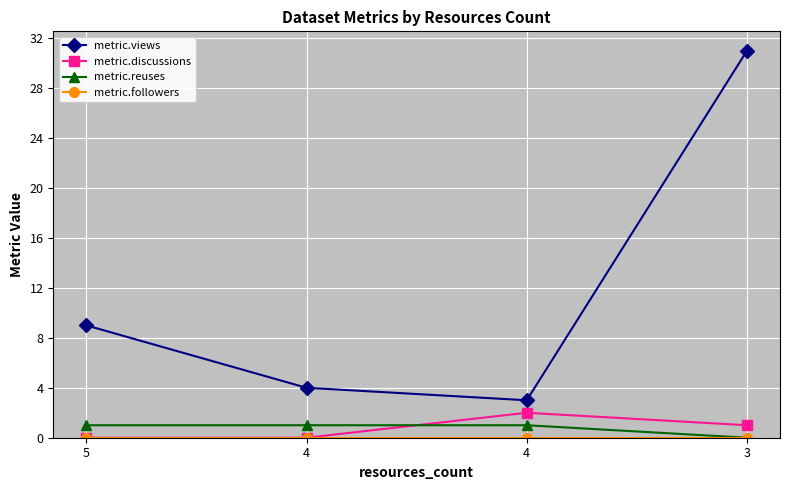

Does the chart have visible grid lines?

Yes